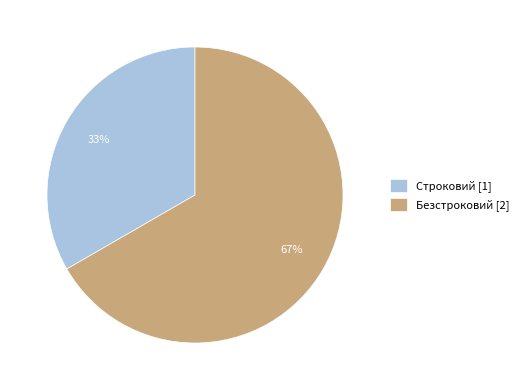

Does Безстроковий represent more than half of the total?

Yes